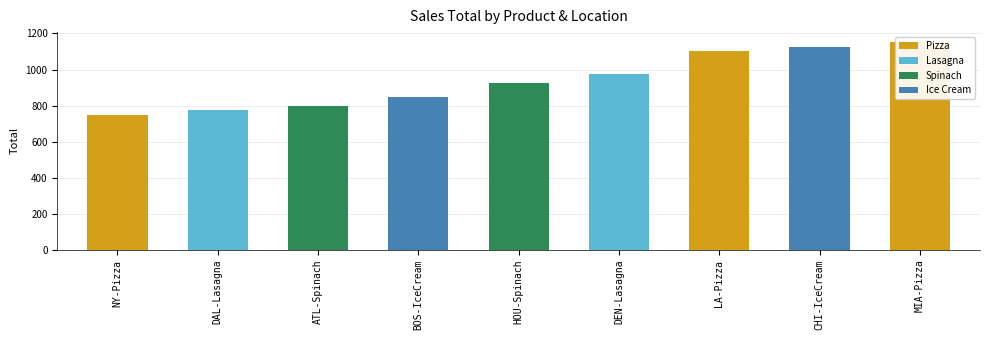

True or false: the data shows 1100 at LA-Pizza.

True